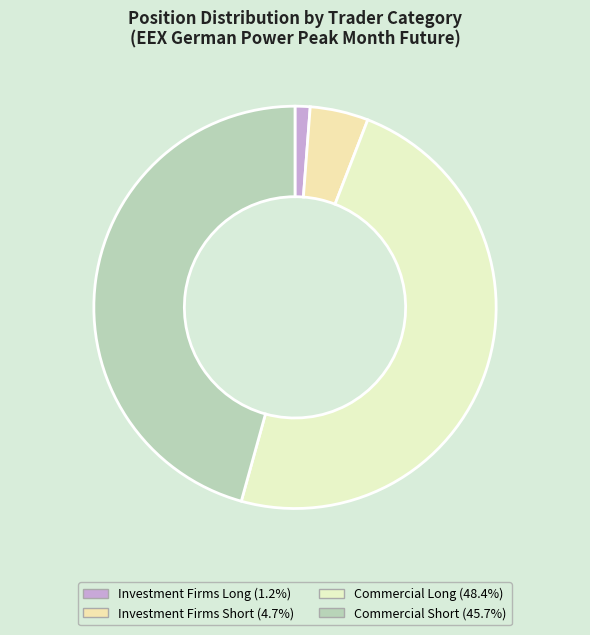

Which slice is the largest?

Commercial Long